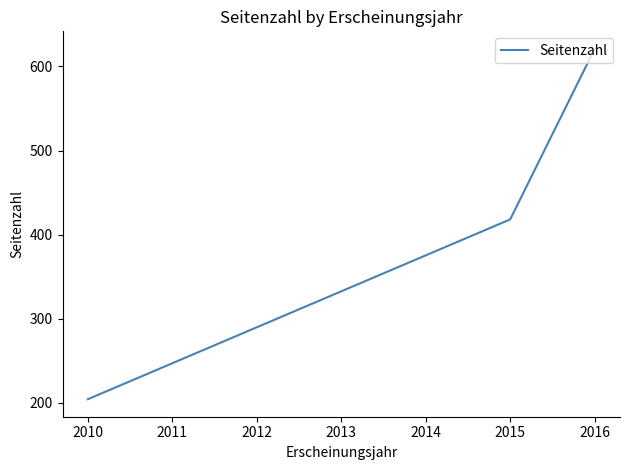

What is the smallest value displayed?

204